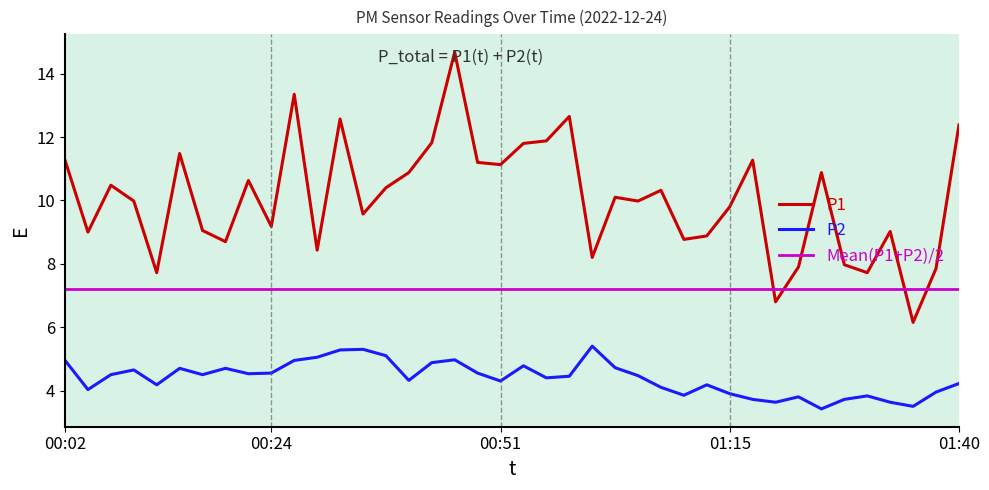

What is the maximum value shown in the chart?

14.7